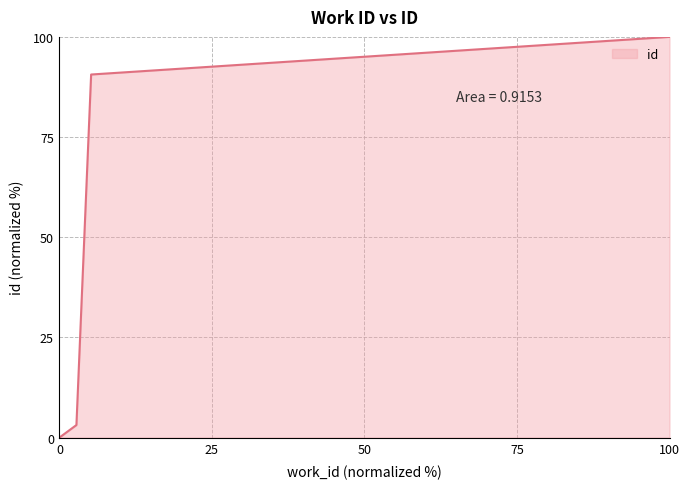

What is the maximum value shown in the chart?

100.0